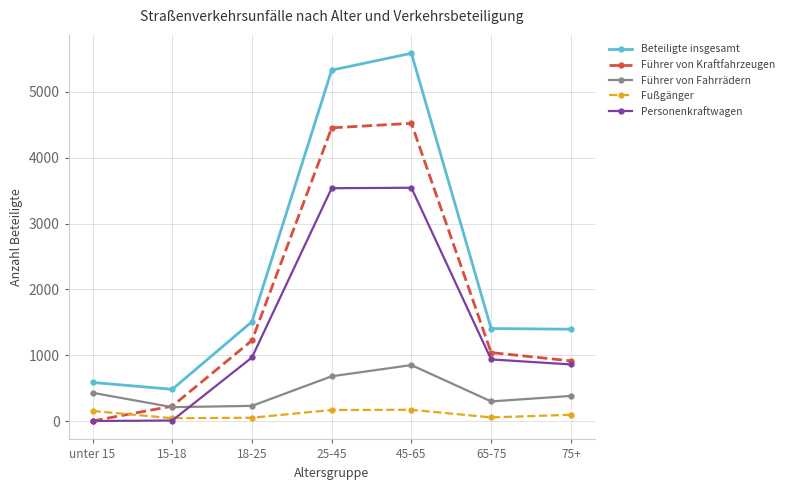

The value of Beteiligte insgesamt at unter 15 is 389. True or false?

False